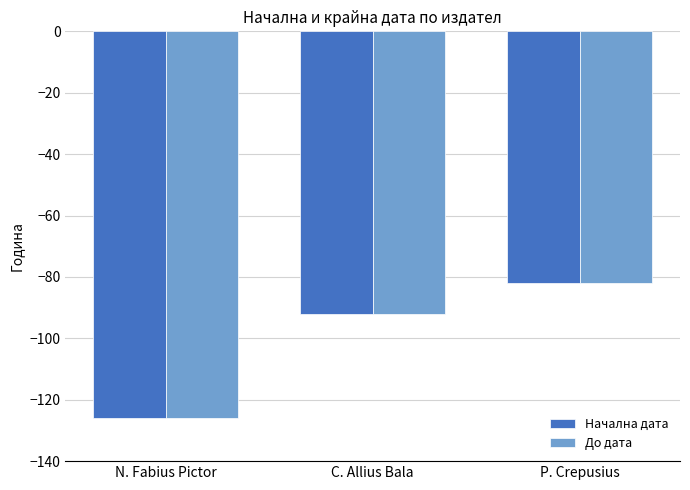

The До дата series shows -67 at N. Fabius Pictor. True or false?

False